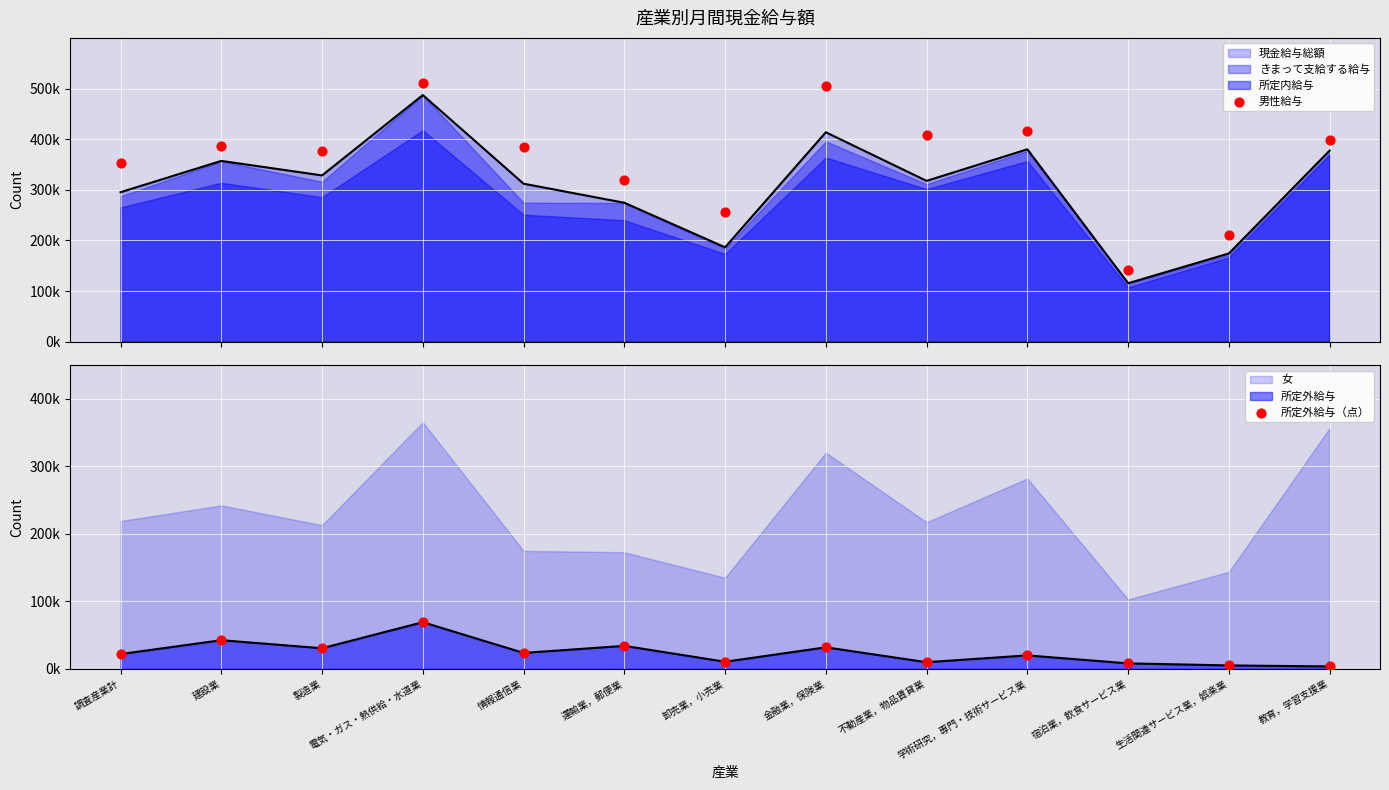

Which series has the widest spread of Y values?

男